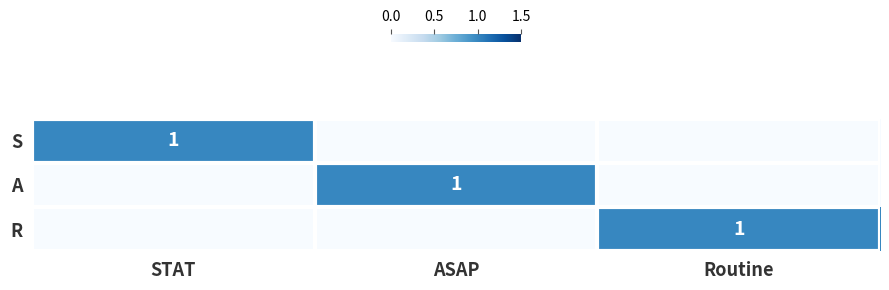

The A series shows 1 at ASAP. True or false?

True